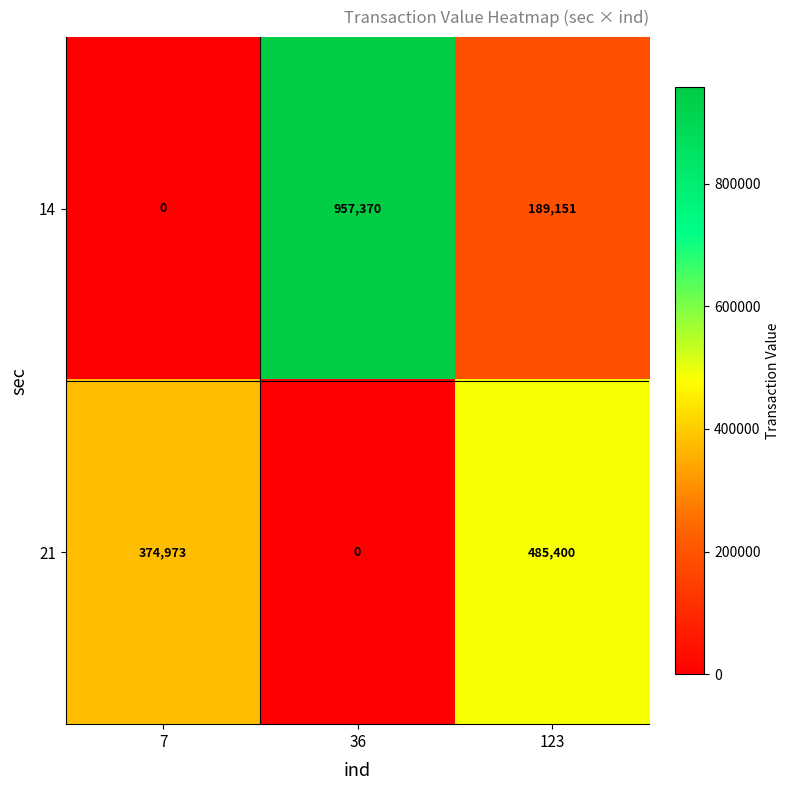

Which series has the largest total across all categories?

14